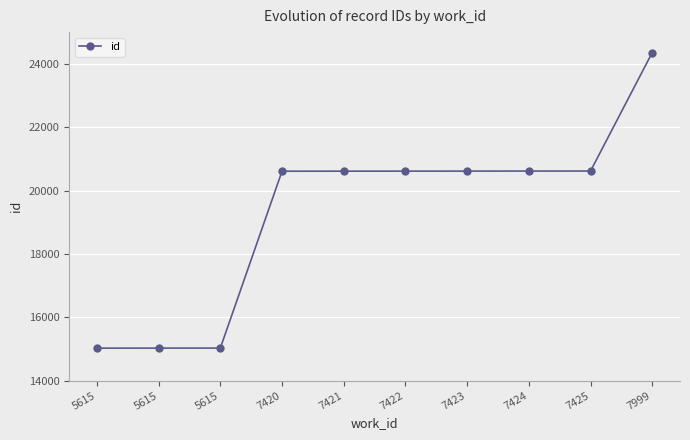

How many lines are shown in the chart?

1